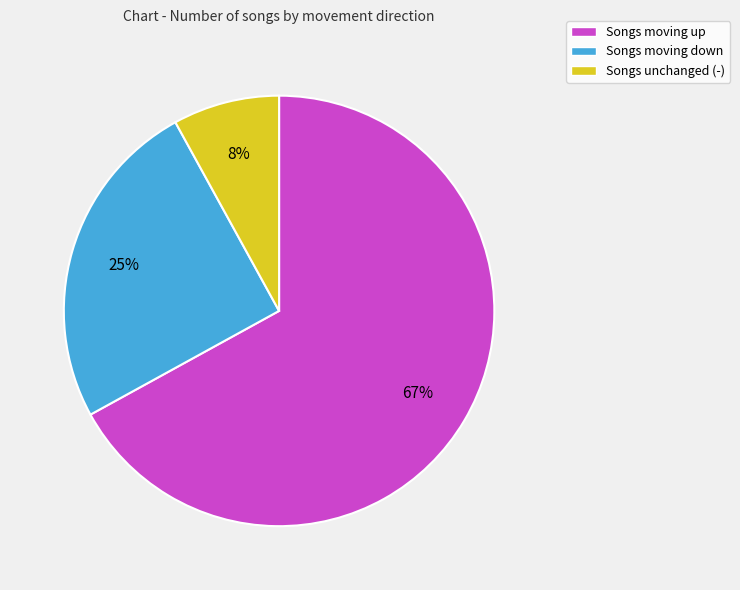

What is the ratio of the value at Songs moving up to the value at Songs unchanged (-)?

8.4